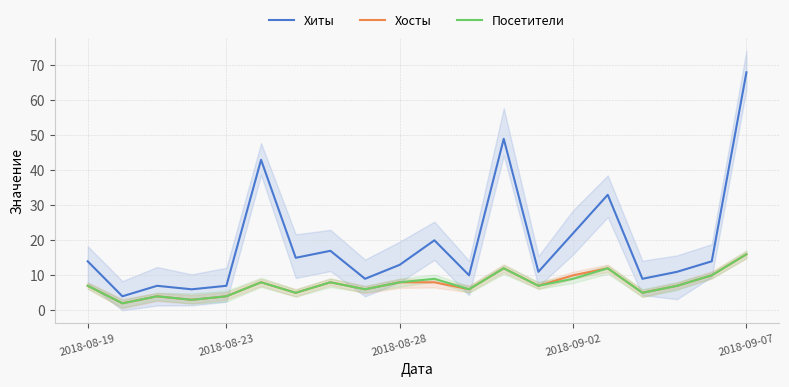

Rank the series at 8 from lowest to highest value.

Хосты, Посетители, Хиты